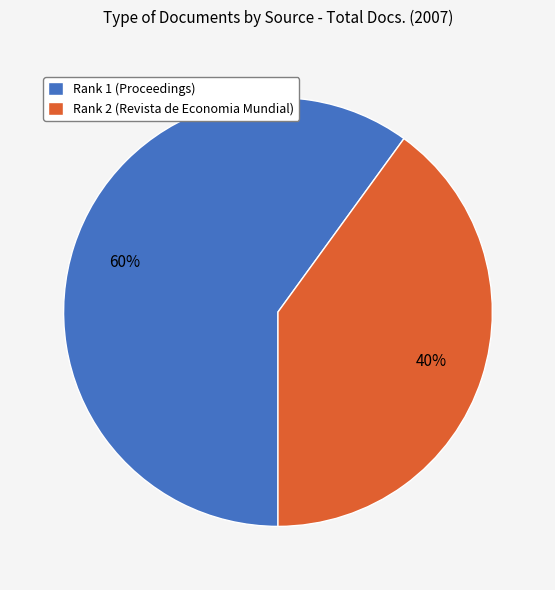

Between Rank 1 (Proceedings) and Rank 2 (Revista de Economia Mundial), which is larger?

Rank 1 (Proceedings)